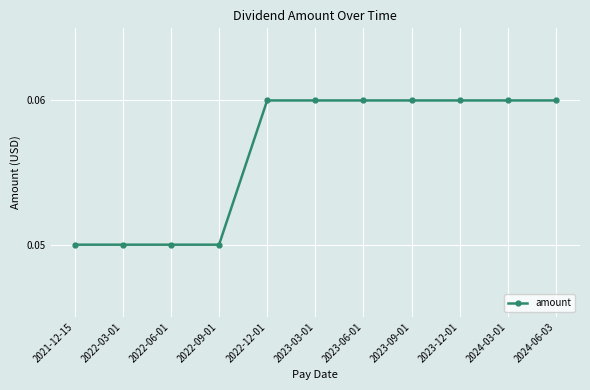

How many values are between 0 and 1?

11